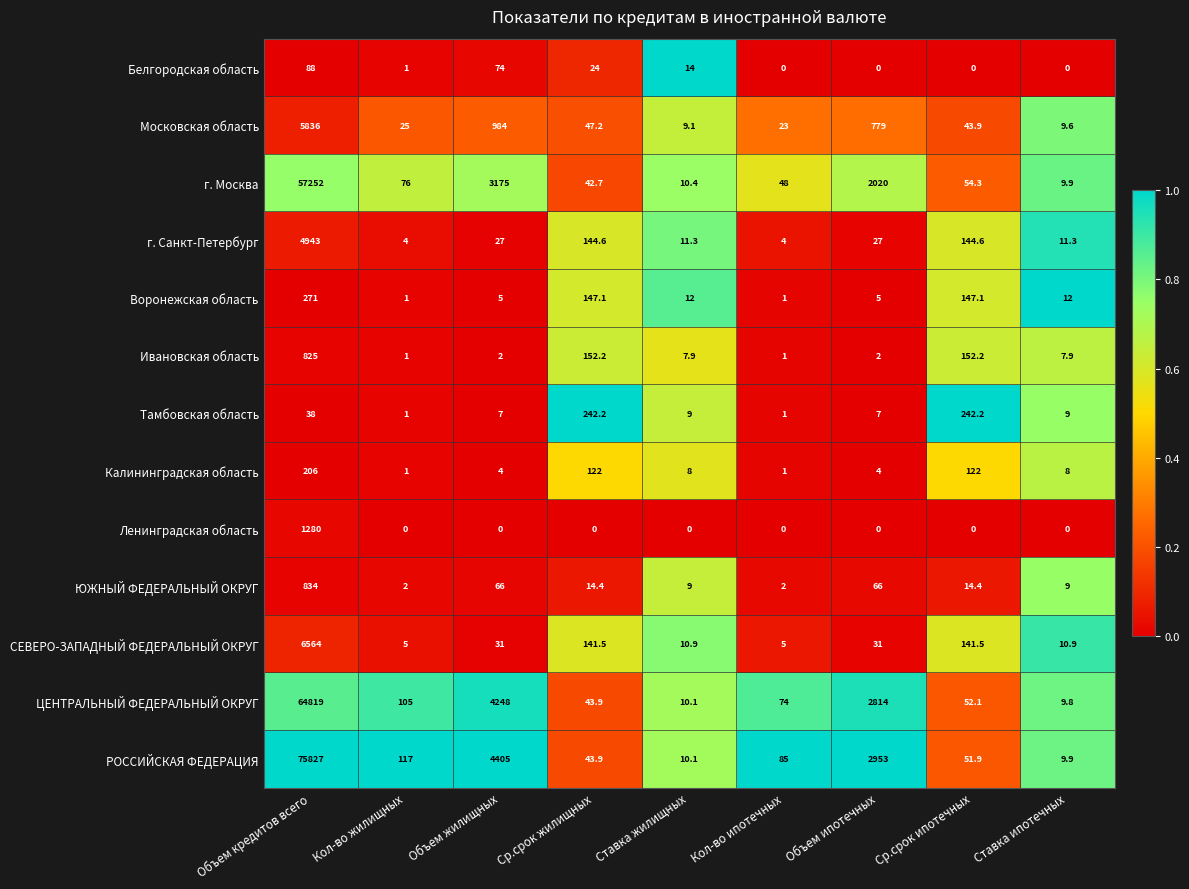

At how many categories does at least one series exceed 0?

9